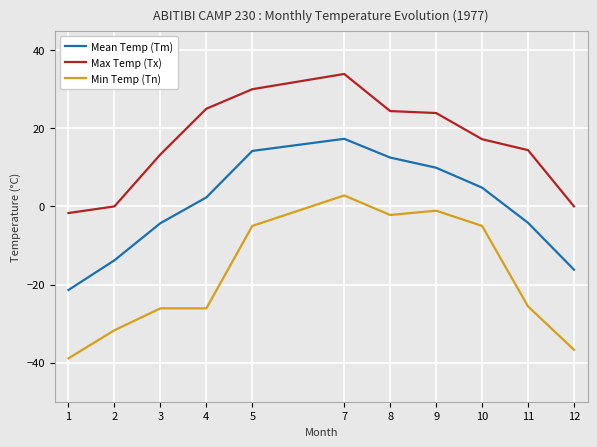

What are all the series names shown in the legend?

Mean Temp (Tm), Max Temp (Tx), Min Temp (Tn)